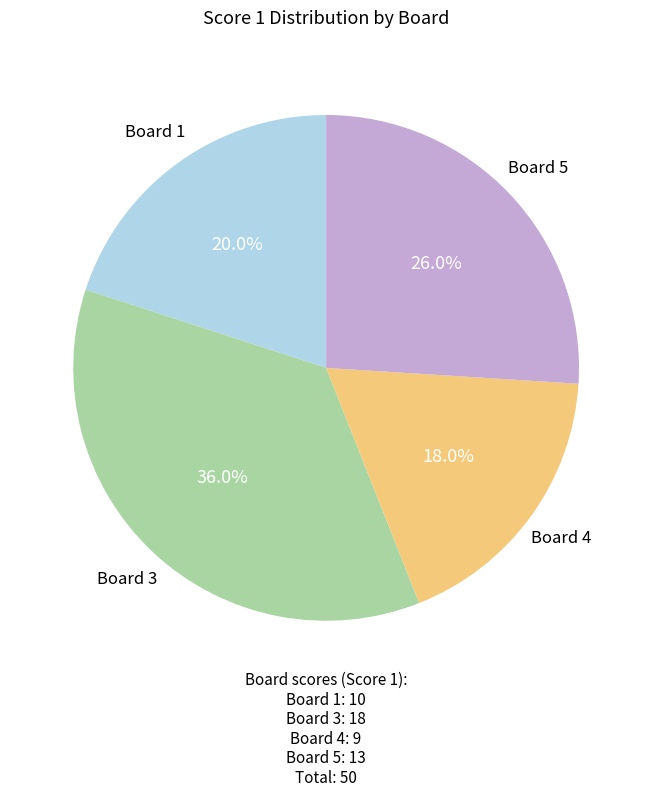

Which category has the smallest portion of the pie?

Board 4